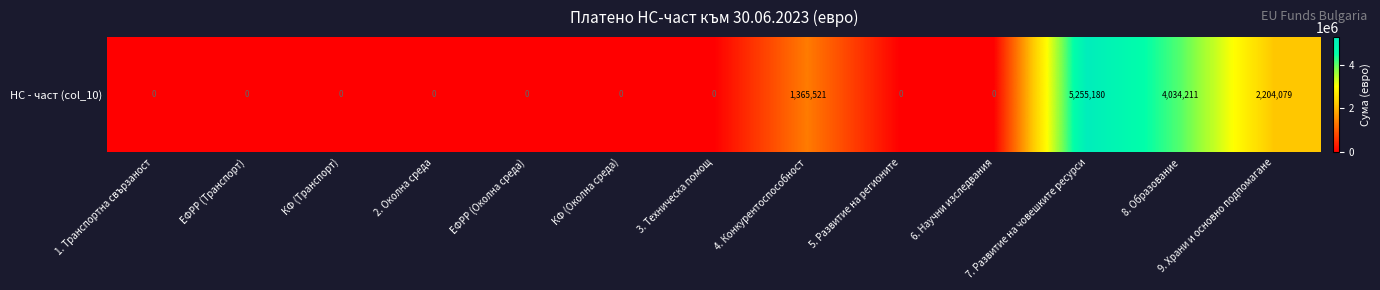

At which label is the value closest to 2627589?

9. Храни и основно подпомагане